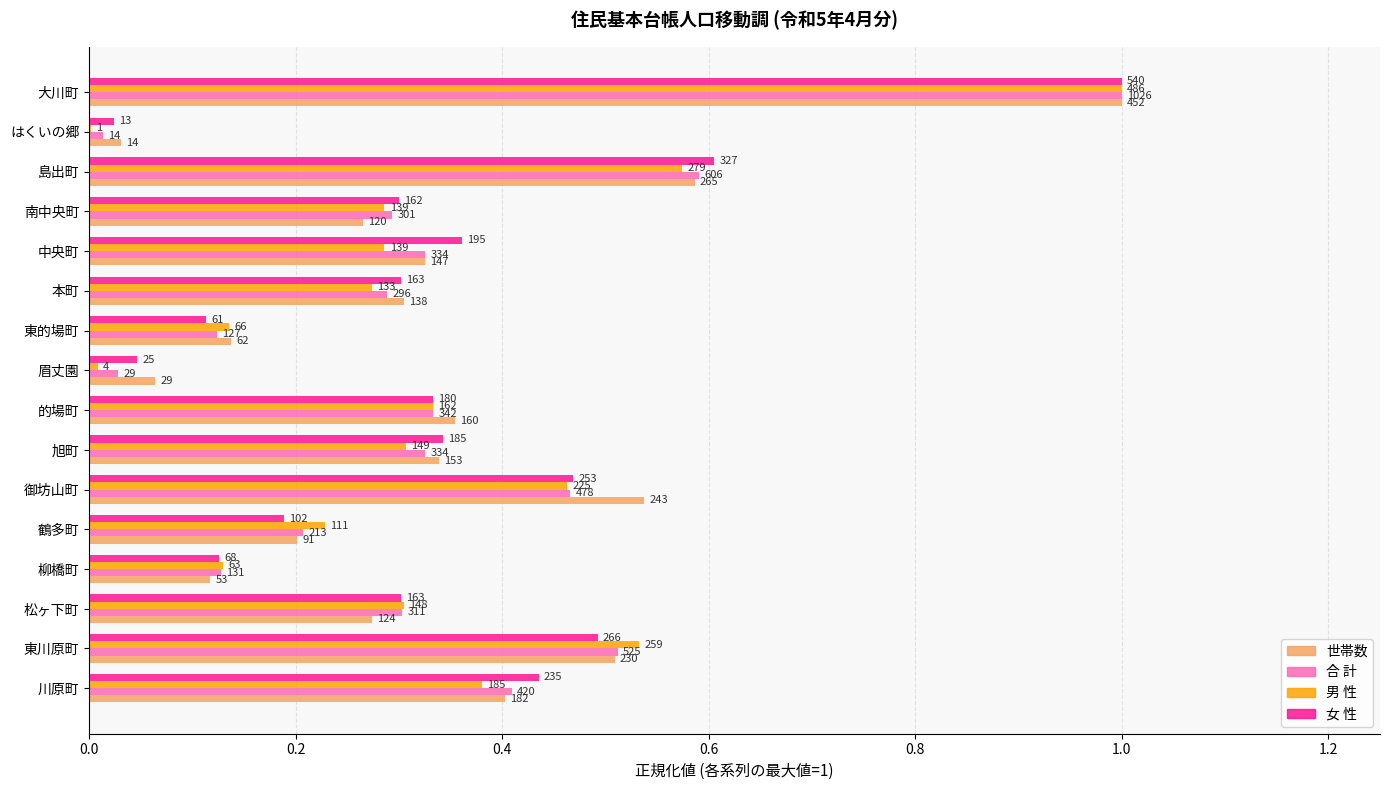

What is the average value of the 男 性 series?

0.3